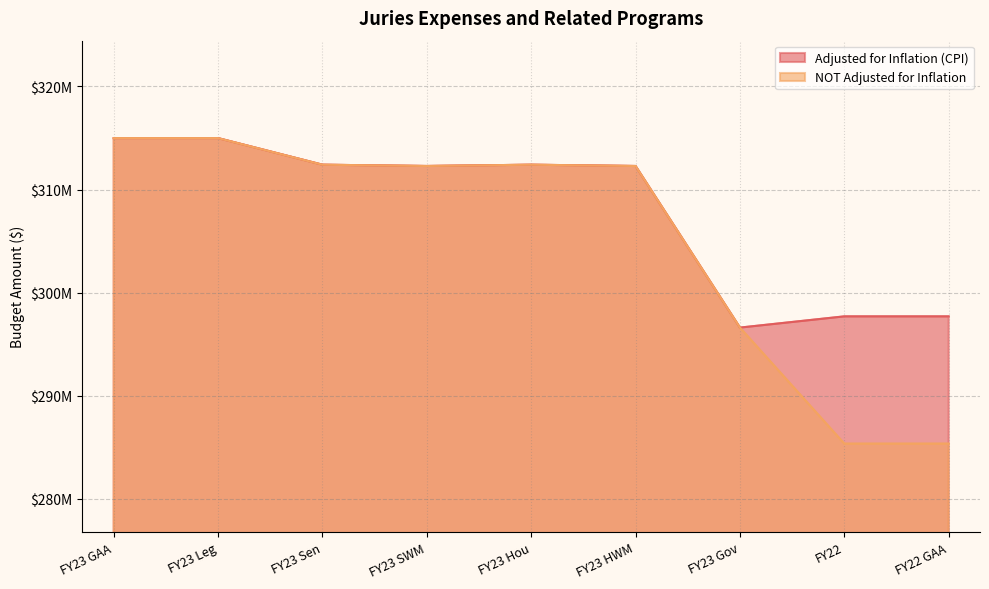

True or false: Adjusted for Inflation (CPI) and NOT Adjusted for Inflation intersect in this chart.

False